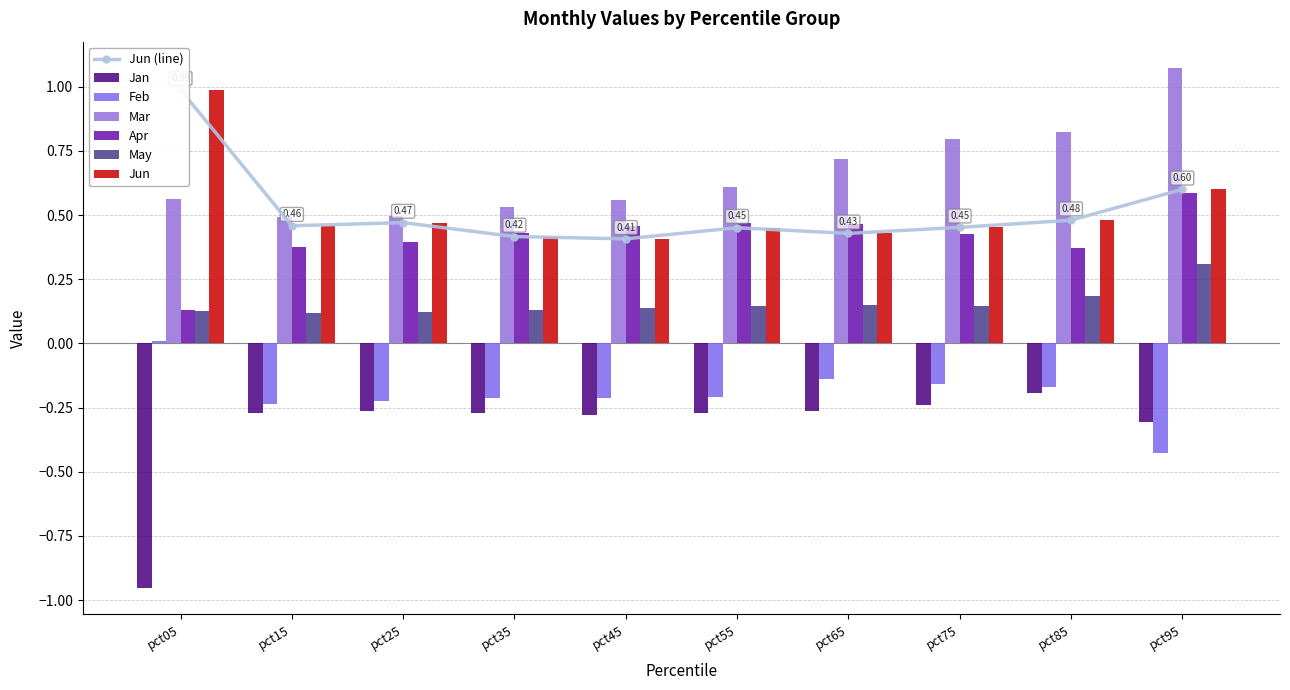

Which label corresponds to the largest value in the chart?

pct95